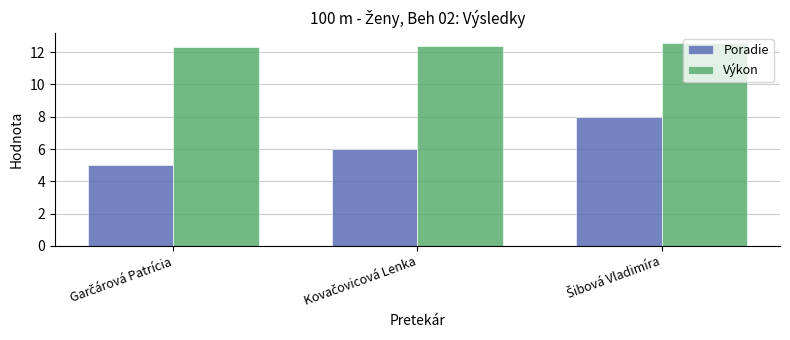

Rank the series by their maximum value, from highest to lowest.

Výkon, Poradie